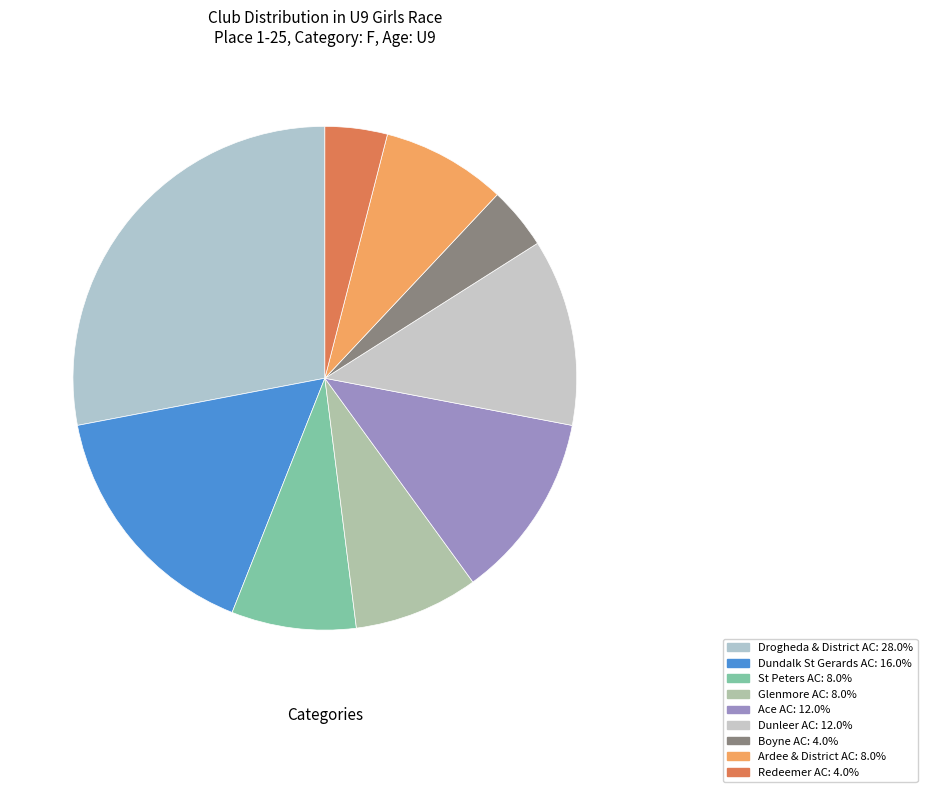

True or false: Ace AC accounts for 12% of the total.

True